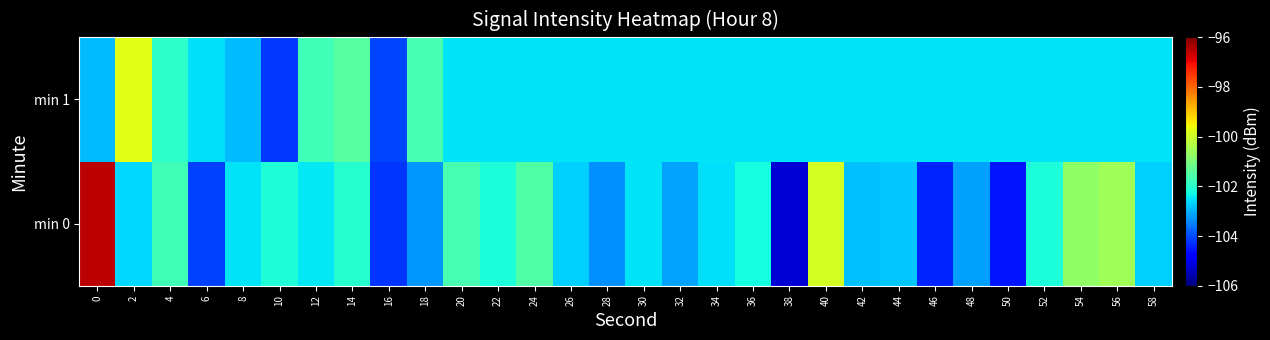

Reading left to right, list all the values displayed in this chart.

min 0: 0=-96.5	2=-102.6	4=-101.7	6=-104.1	8=-102.5	10=-102.1	12=-102.5	14=-102.0	16=-104.2	18=-103.2	20=-101.7	22=-102.2	24=-101.5	26=-102.7	28=-103.3	30=-102.5	32=-103.1	34=-102.5	36=-102.2	38=-105.3	40=-99.9	42=-102.9	44=-102.8	46=-104.4	48=-103.2	50=-104.5	52=-102.2	54=-100.7	56=-100.5	58=-102.7
min 1: 0=-102.9	2=-99.8	4=-102.0	6=-102.5	8=-102.9	10=-104.2	12=-101.7	14=-101.5	16=-104.1	18=-101.7	20=-102.5	22=-102.5	24=-102.5	26=-102.5	28=-102.5	30=-102.5	32=-102.5	34=-102.5	36=-102.5	38=-102.5	40=-102.5	42=-102.5	44=-102.5	46=-102.5	48=-102.5	50=-102.5	52=-102.5	54=-102.5	56=-102.5	58=-102.5